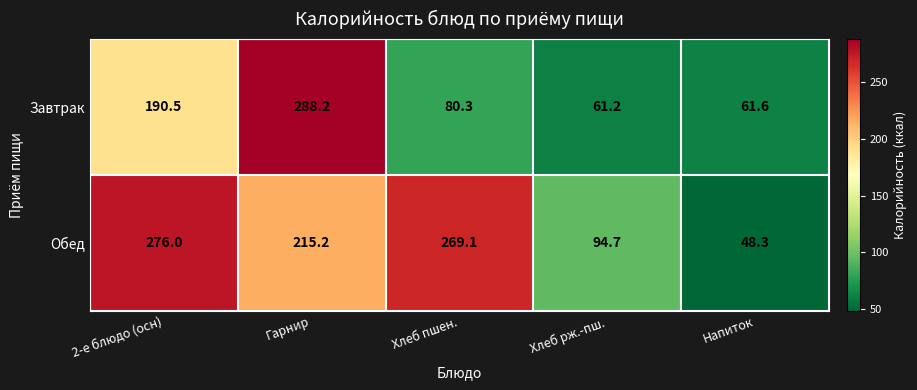

Reading left to right, extract all data points from this chart.

Завтрак: 2-е блюдо (осн)=190.5	Гарнир=288.2	Хлеб пшен.=80.3	Хлеб рж.-пш.=61.2	Напиток=61.6
Обед: 2-е блюдо (осн)=276.0	Гарнир=215.2	Хлеб пшен.=269.1	Хлеб рж.-пш.=94.7	Напиток=48.3